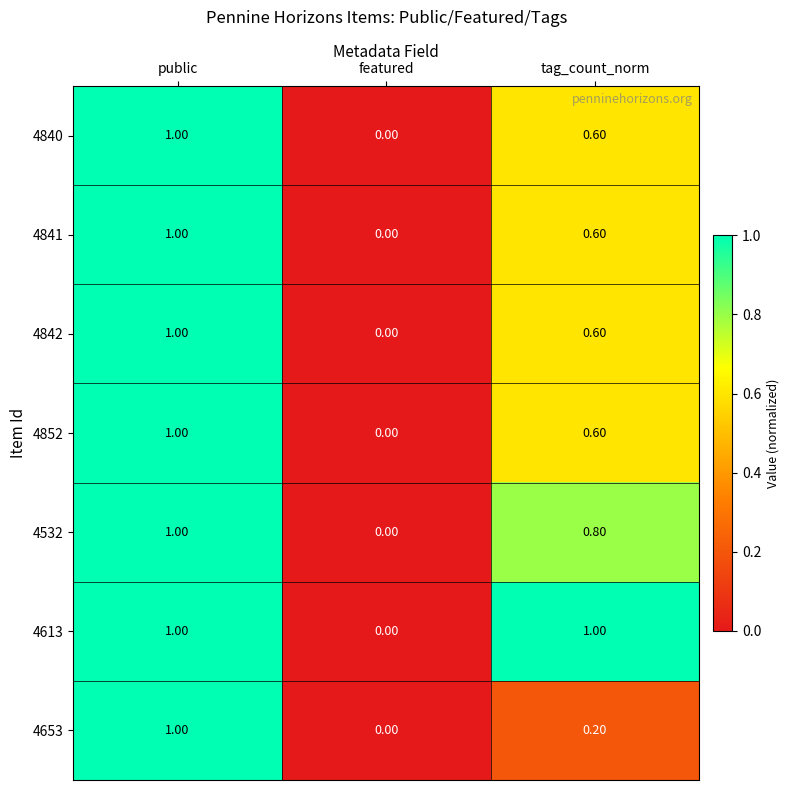

At which category does the chart reach its minimum across all series?

featured